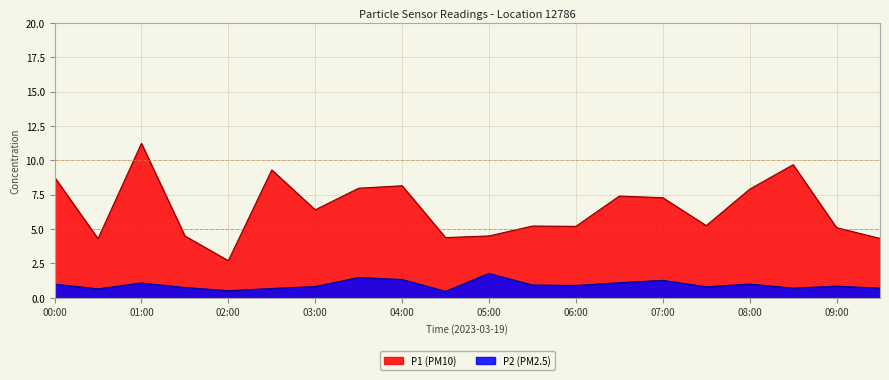

How many lines are shown in the chart?

2